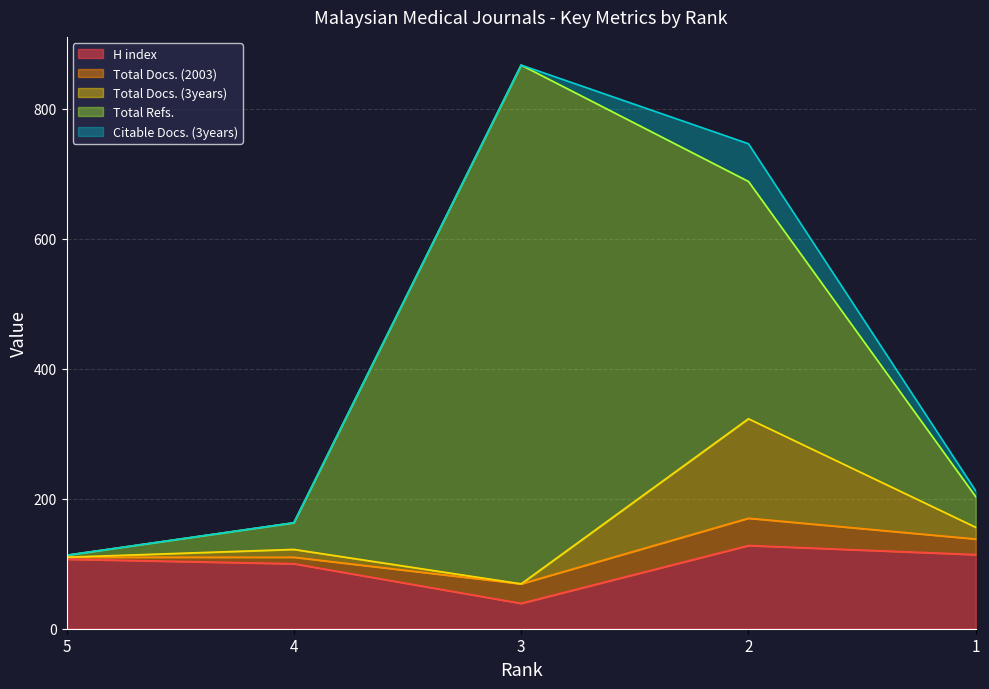

List the series in order of their peak value, highest first.

Total Refs., Total Docs. (3years), H index, Citable Docs. (3years), Total Docs. (2003)